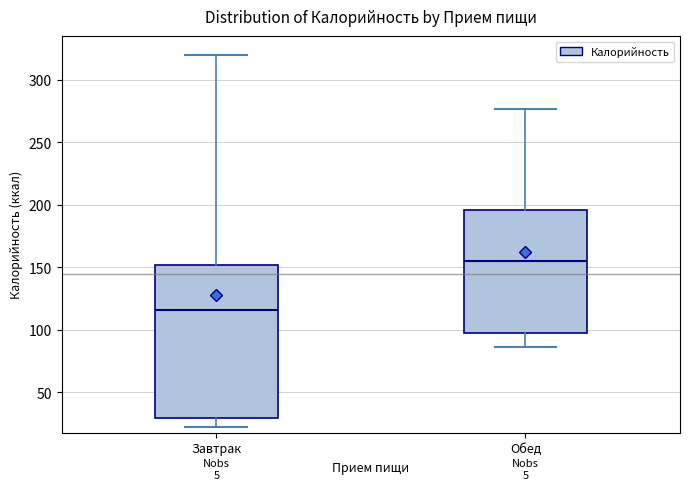

Where does the lower whisker of the box for Завтрак end on the y-axis? The values are not printed on the chart, so give them approximately, as read against the axis.

20